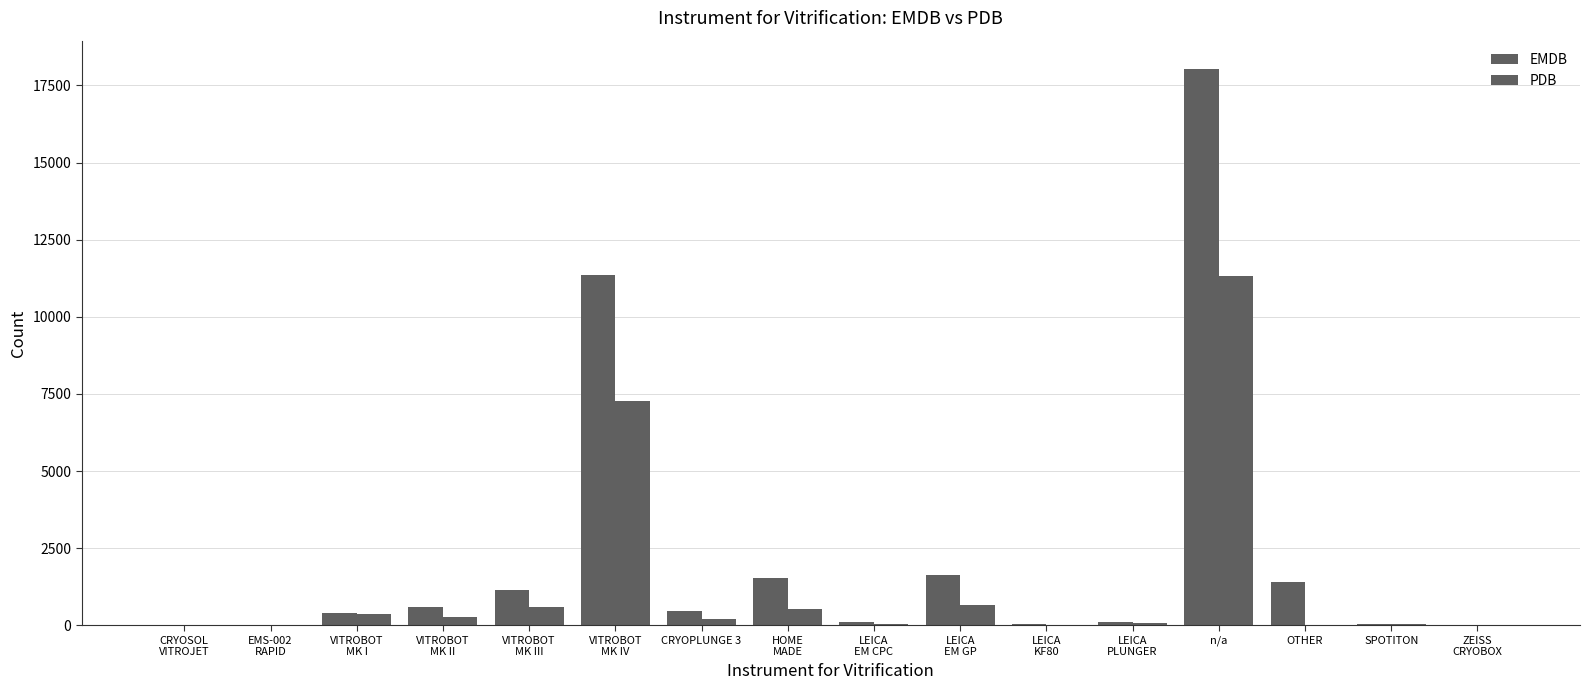

What is the sum of all PDB values?

21406